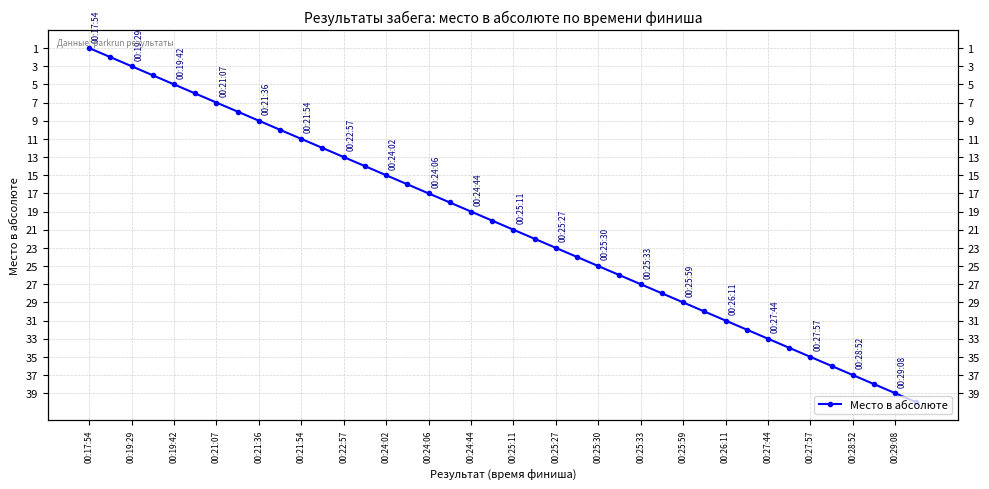

Is it true that the value at 00:29:08 is 31?

False